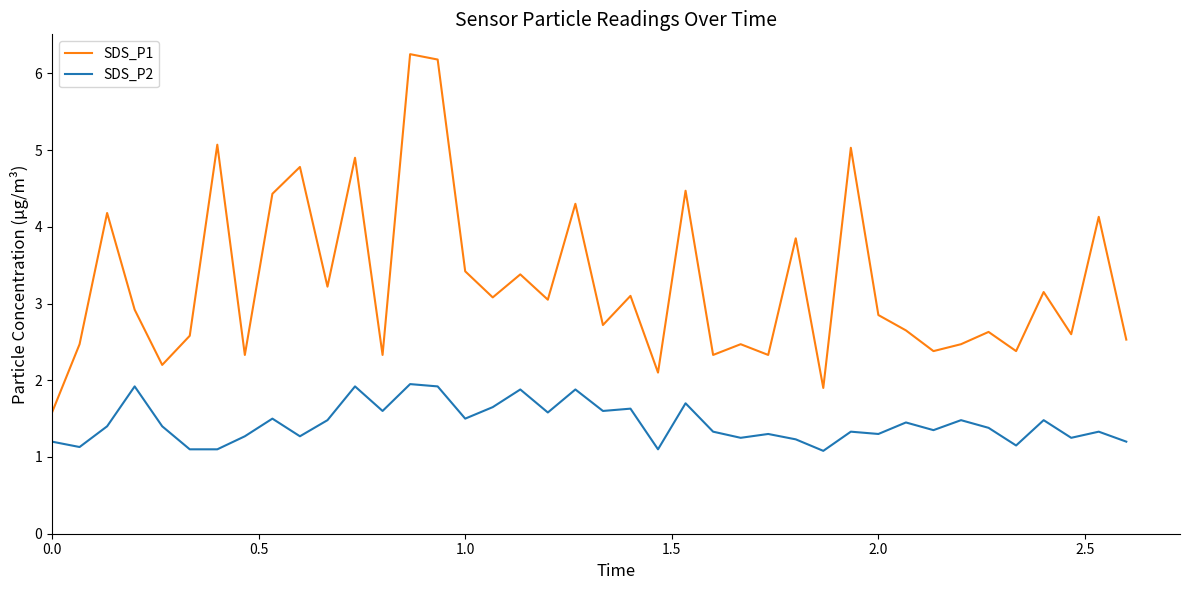

What is the minimum value for SDS_P2?

1.1